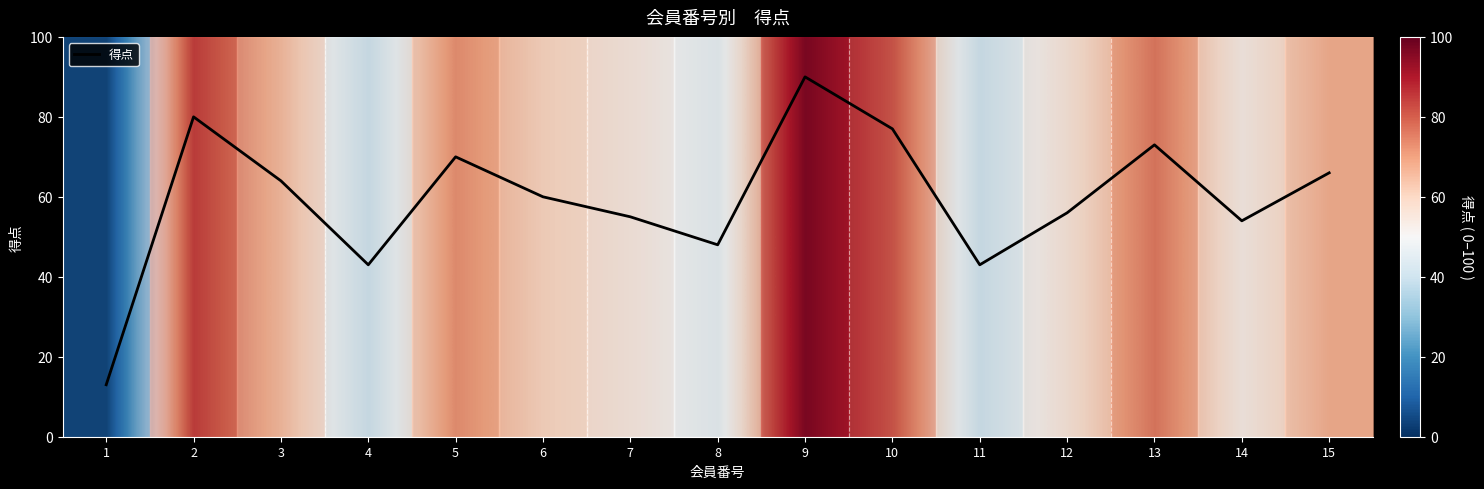

Which label corresponds to the largest value in the chart?

9